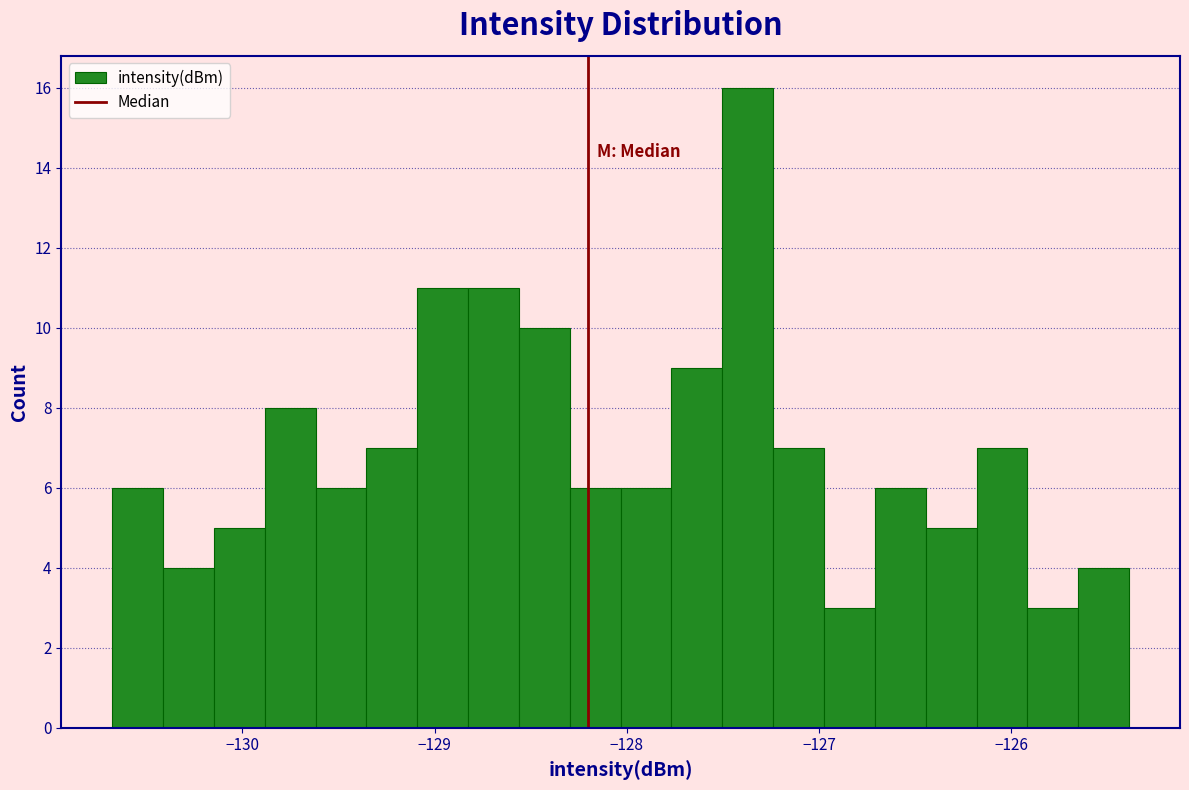

Around what value on the x-axis is the tallest bar? Give the approximate position of its centre, as read against the axis.

-127.4